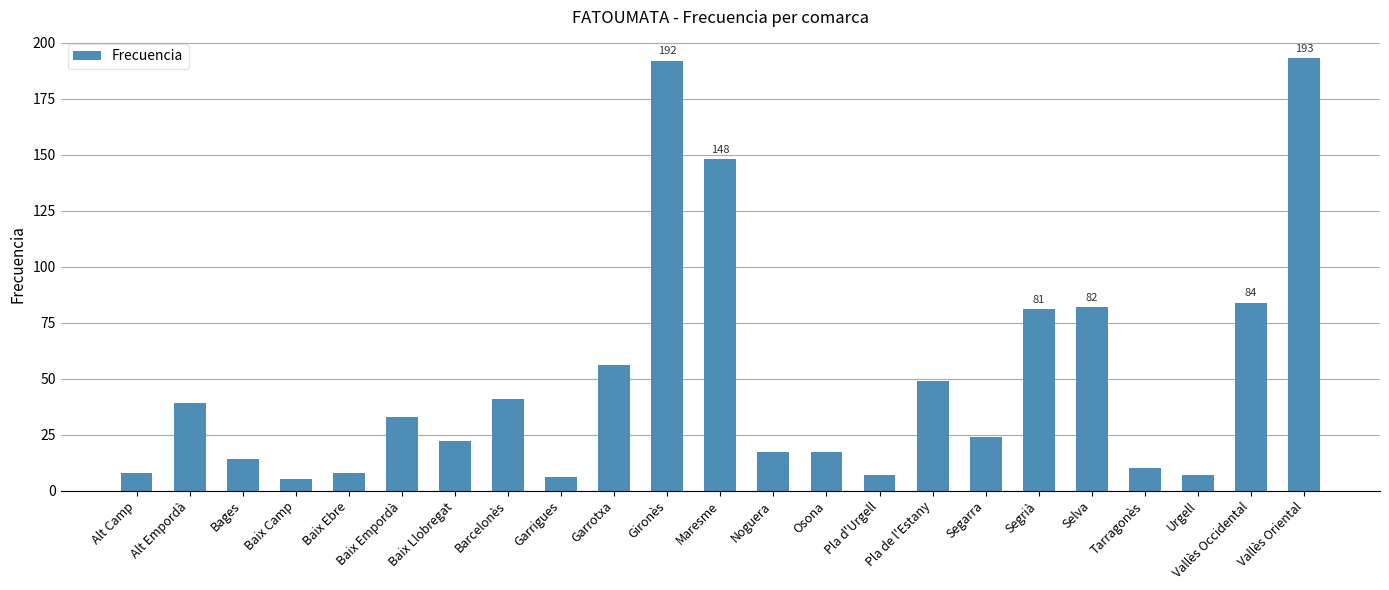

What is the smallest value displayed?

5